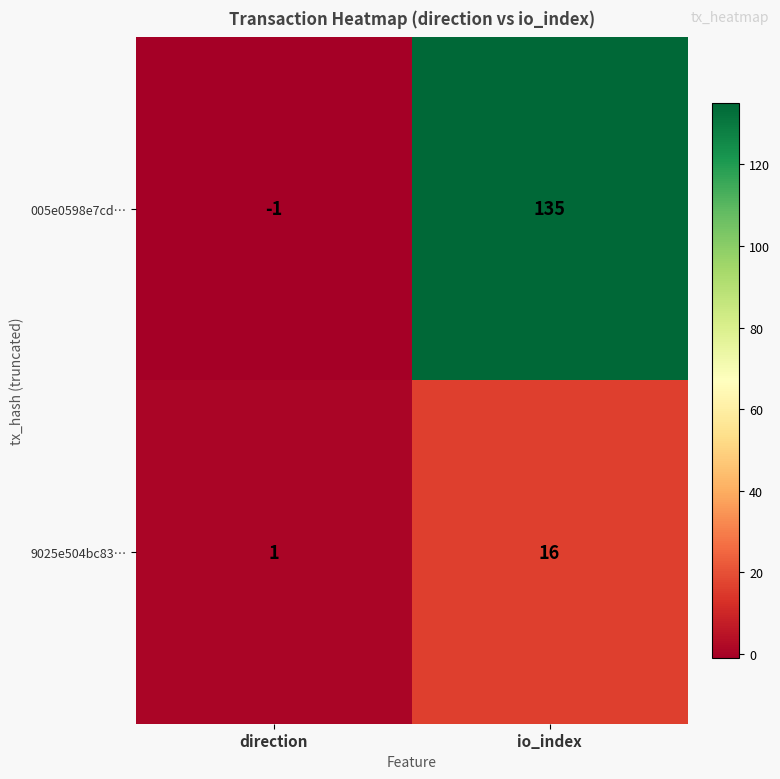

What is the maximum value shown in the chart?

135